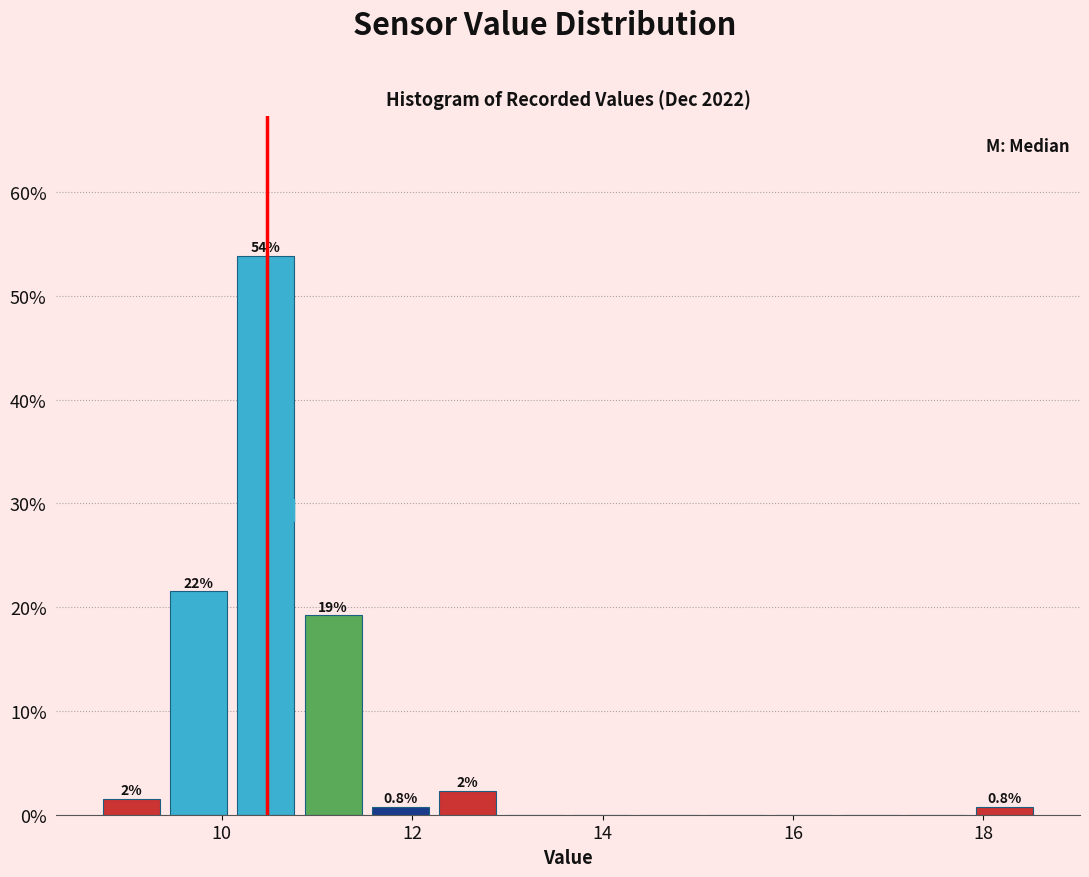

Read against the x-axis, roughly where is the centre of the tallest bar?

10.4